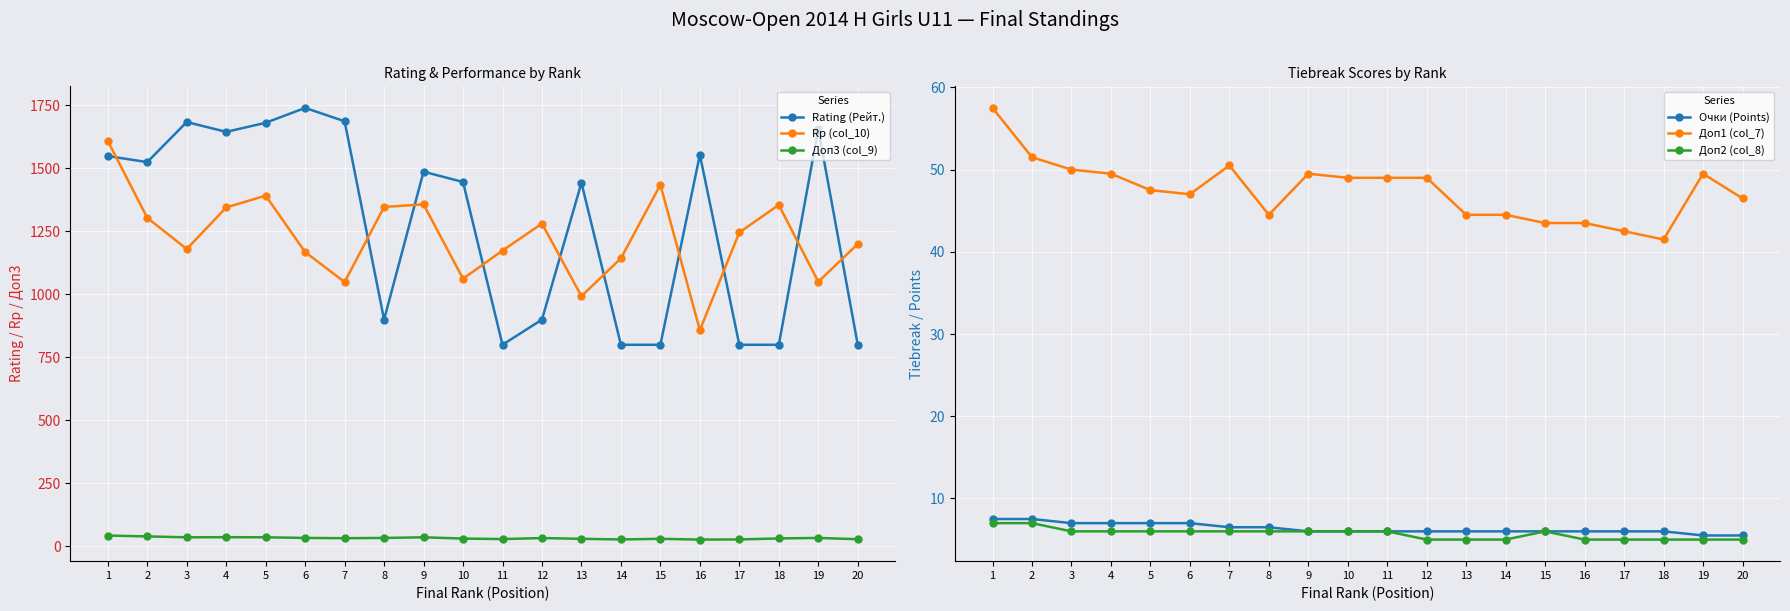

What is the highest value of the Доп3 (col_9) series?

43.0